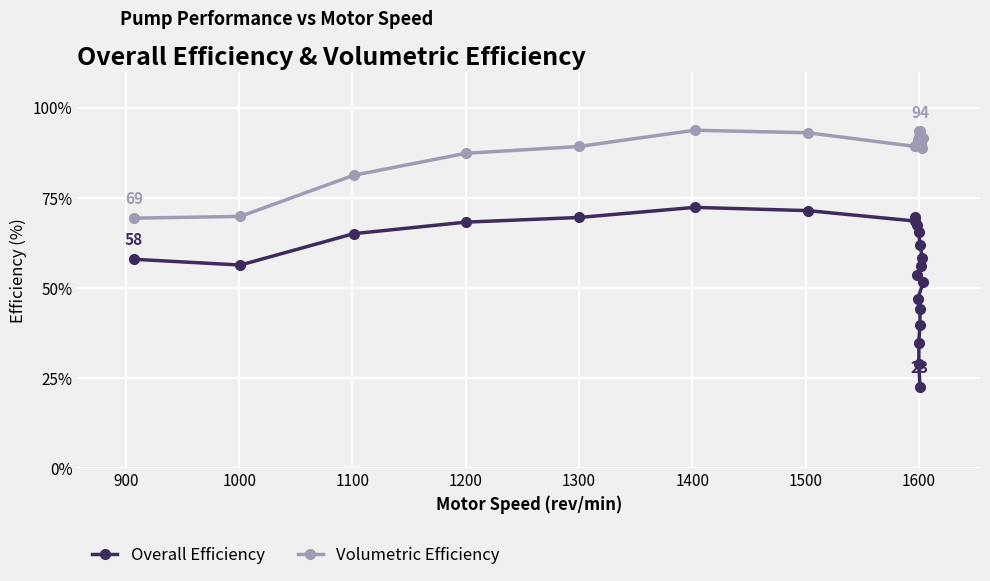

Where is the first local maximum for Volumetric Efficiency?

1400